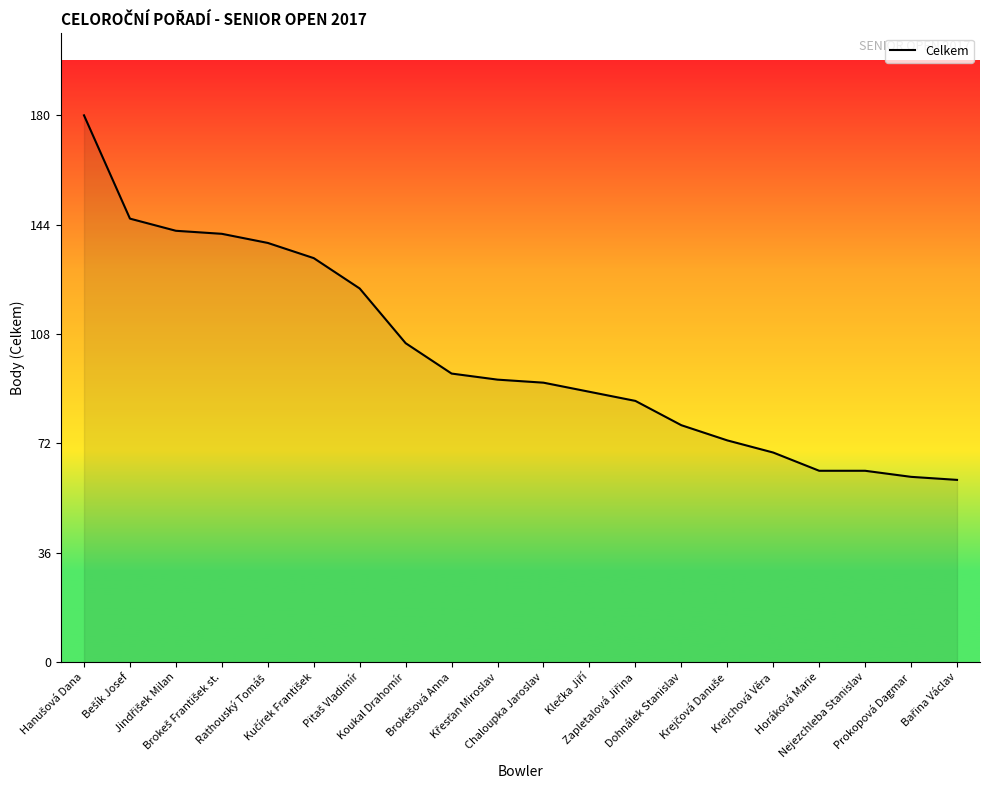

What is the minimum value shown in the chart?

60